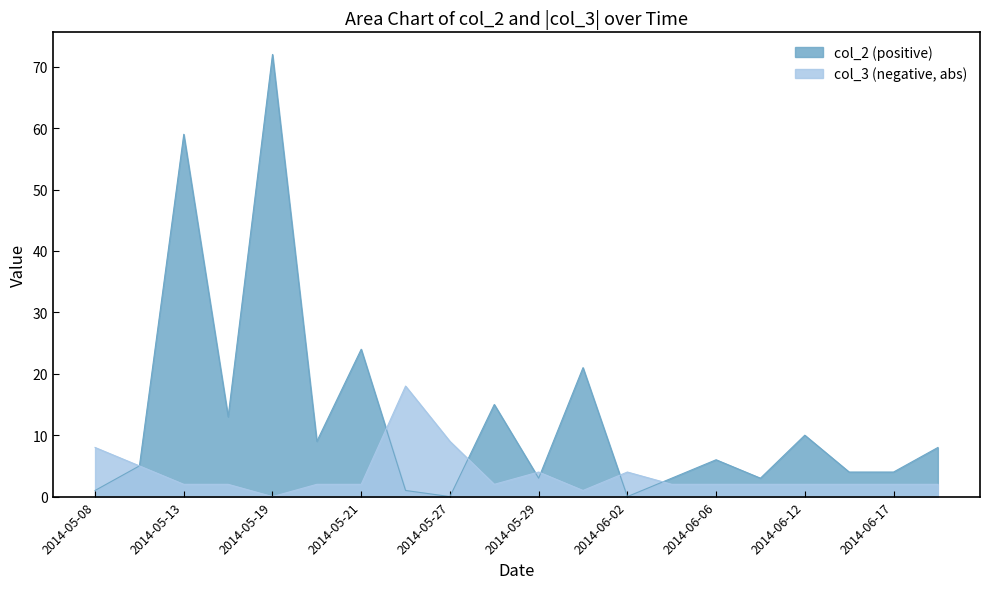

List the series in order of their overall mean, lowest first.

col_3 (negative, abs), col_2 (positive)